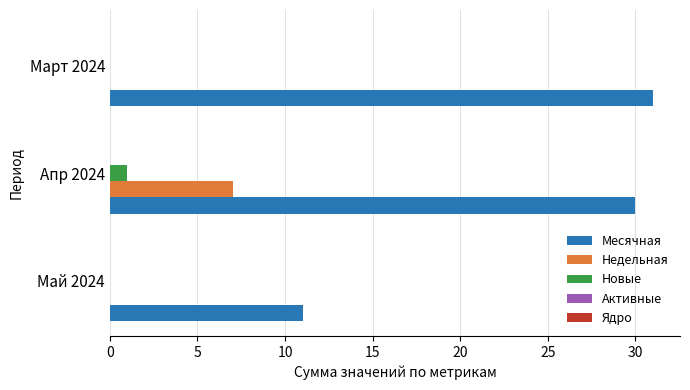

Which series has the largest range (max minus min)?

Месячная